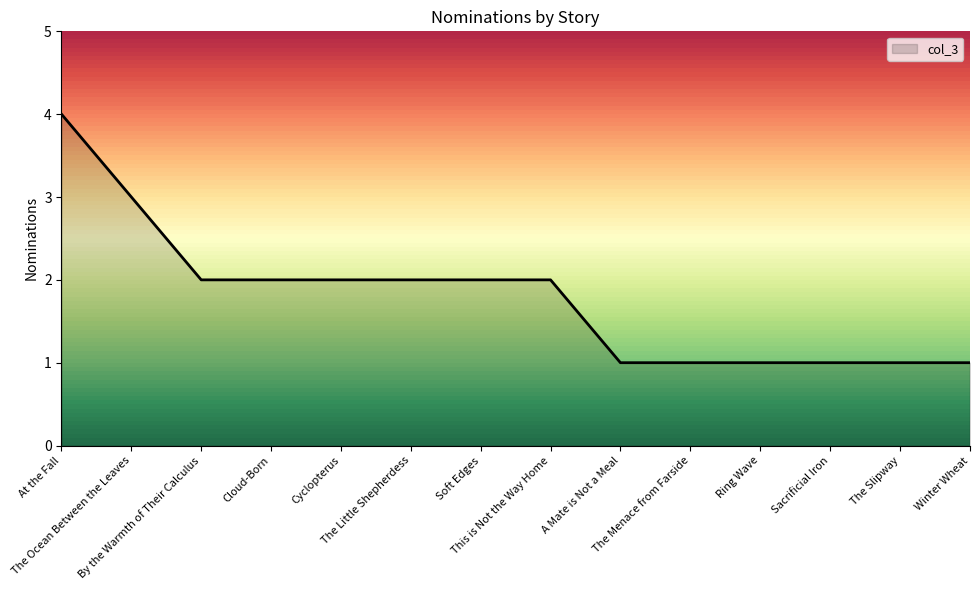

What is the difference between the values at The Little Shepherdess and The Menace from Farside?

1